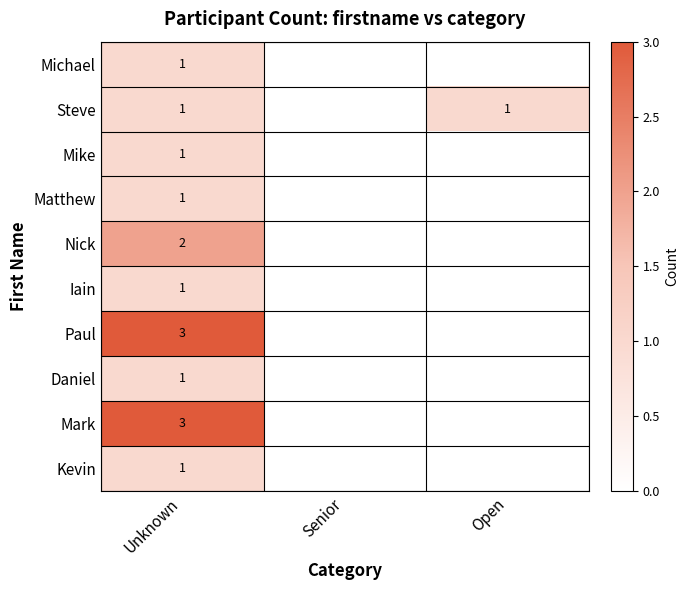

What is the total value across all series at Unknown?

15